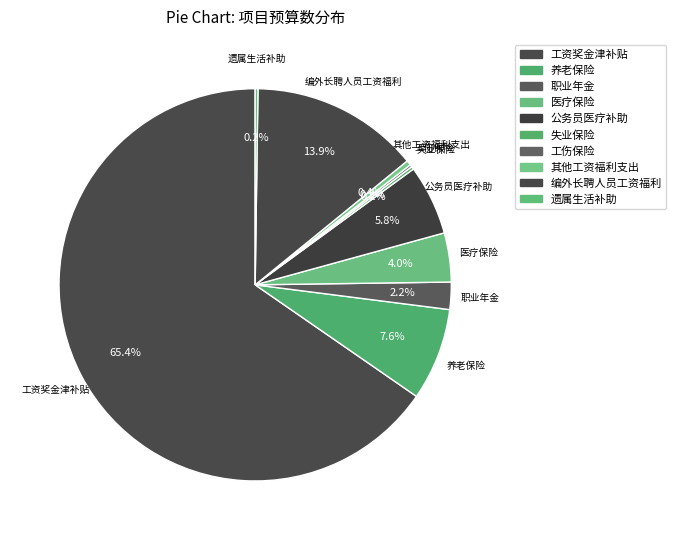

Is it true that 公务员医疗补助 is 20% of the pie?

False